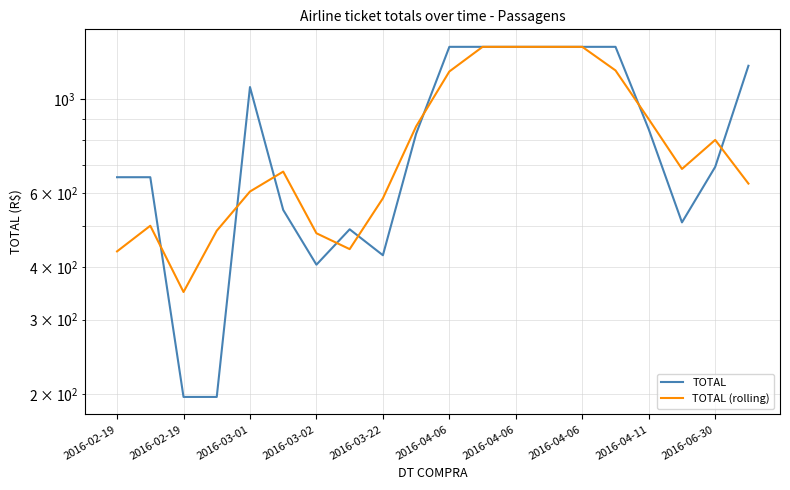

Which series ends up on top after the final intersection of TOTAL and TOTAL (rolling)?

TOTAL